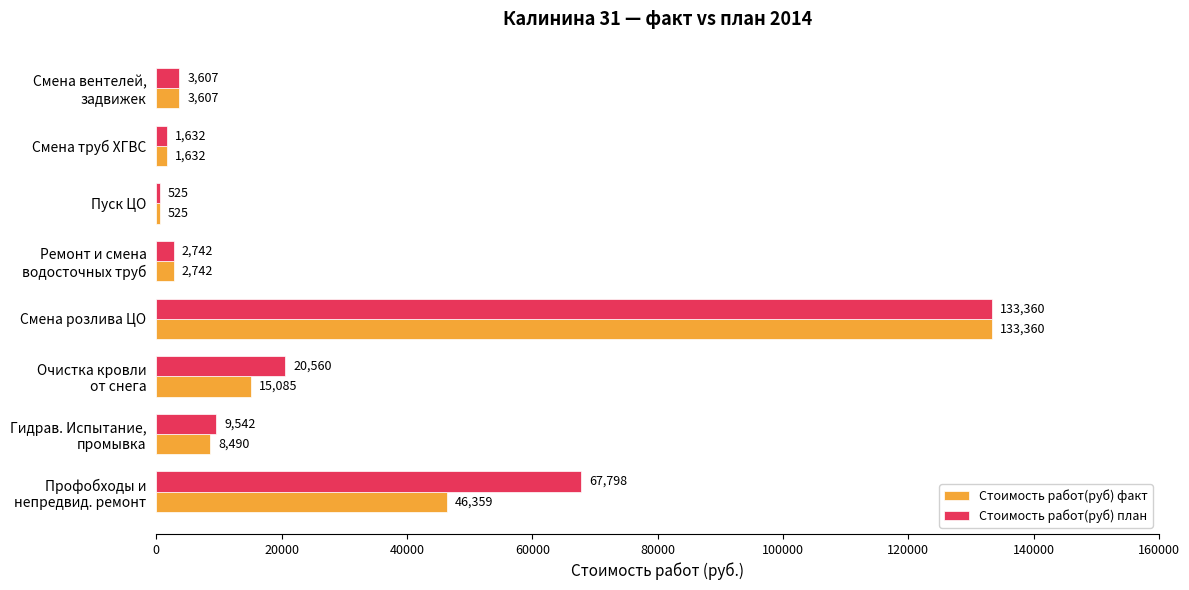

Is it true that Стоимость работ(руб) план equals 525.0 at Пуск ЦО?

True